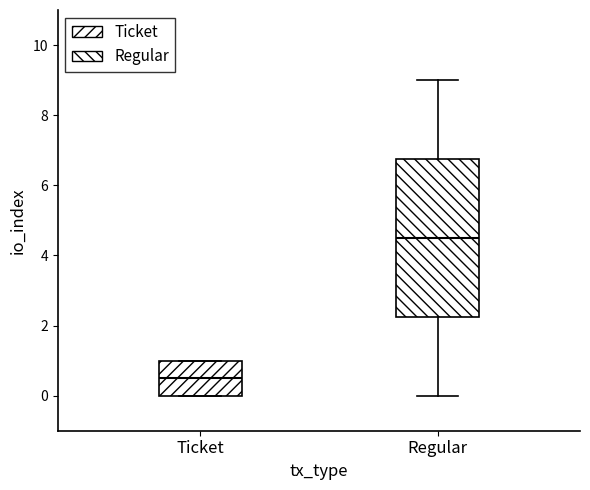

Reading left to right, read every box against the y-axis: the position of its median line, the range the box covers, and the ends of its whiskers. The values are not printed on the chart, so give them approximately, as read against the axis.

Ticket: median 0.6, box 0.0 to 1.0, whiskers 0.0 to 1.0
Regular: median 4.6, box 2.2 to 6.8, whiskers 0.0 to 9.0